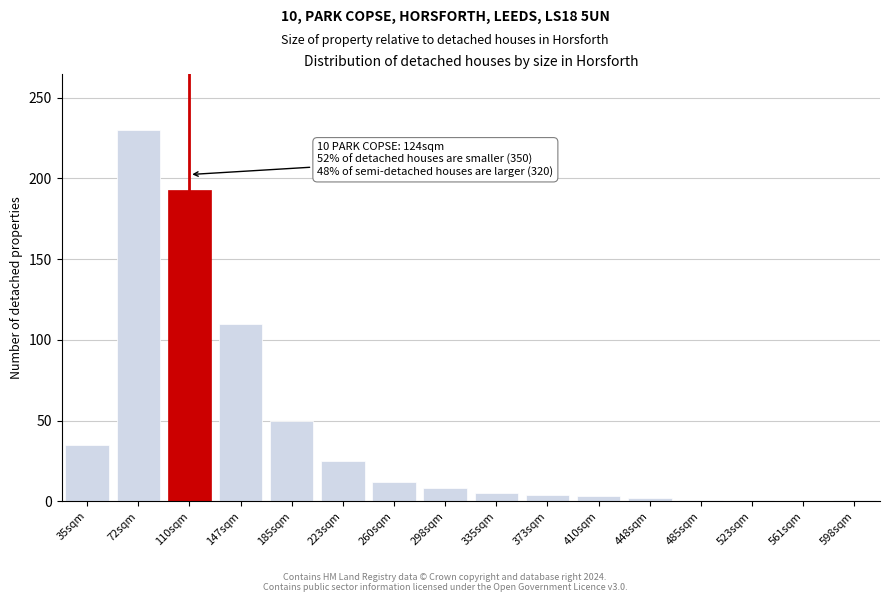

The chart shows a value of 50 at 35sqm. True or false?

False